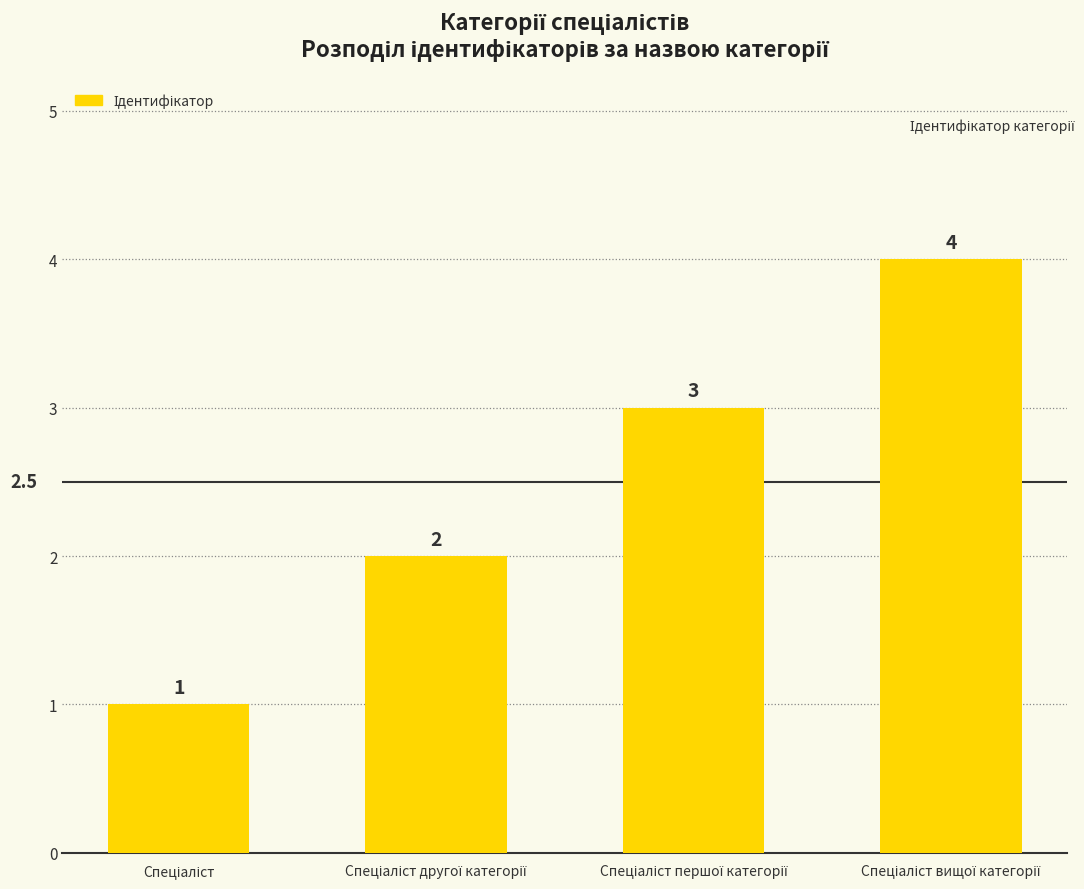

What is the value of the 2nd bar from the left?

2